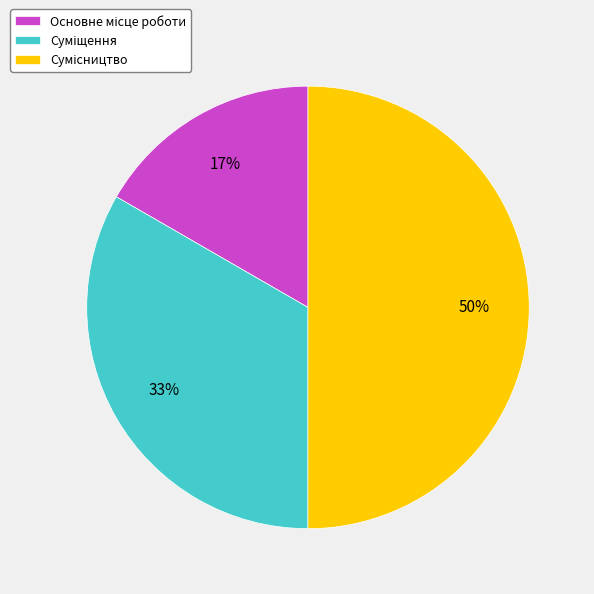

To the nearest percent, what is the average slice percentage?

33%